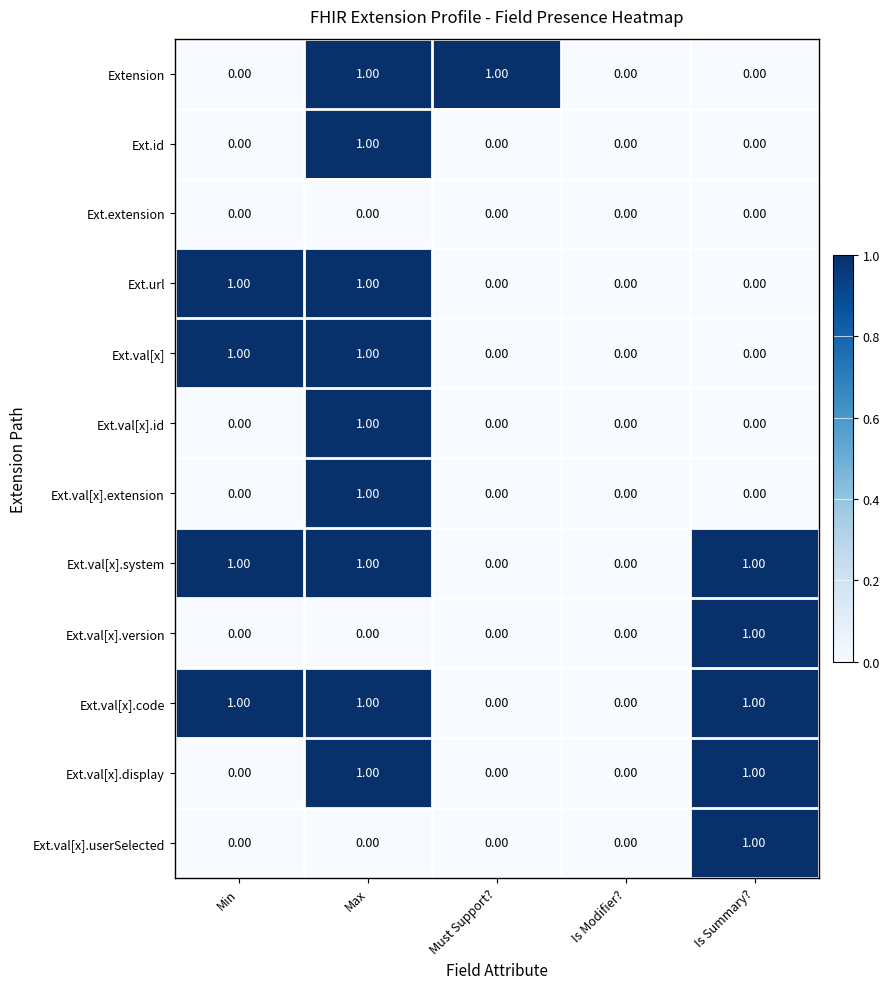

At which category is the sum across all series the highest?

Max